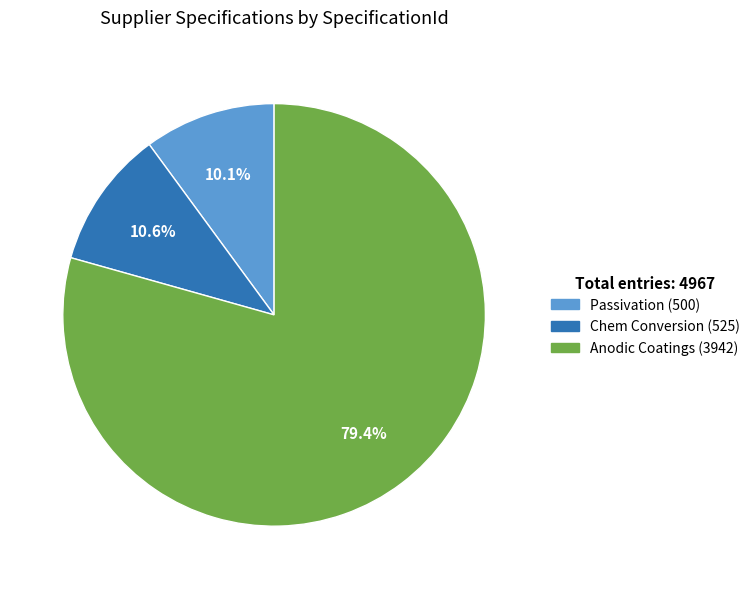

Does any single category account for the majority?

Yes